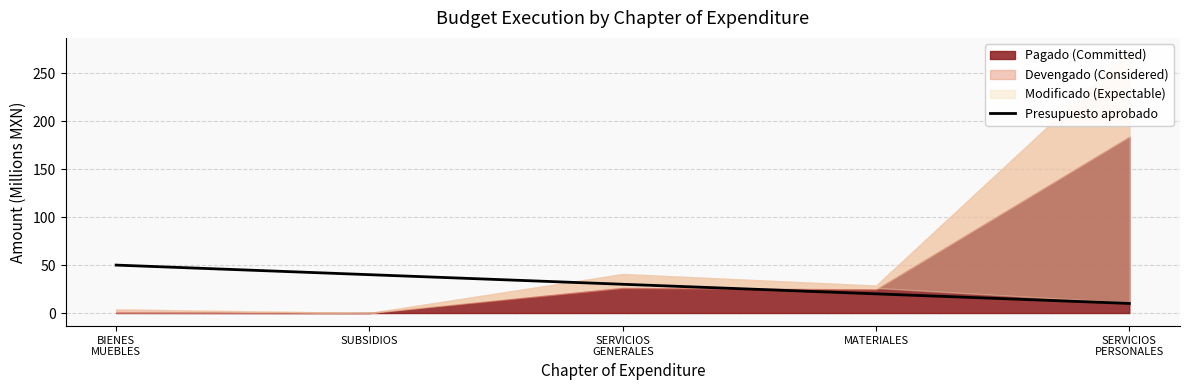

True or false: the data has more than 1 interior local peaks.

False